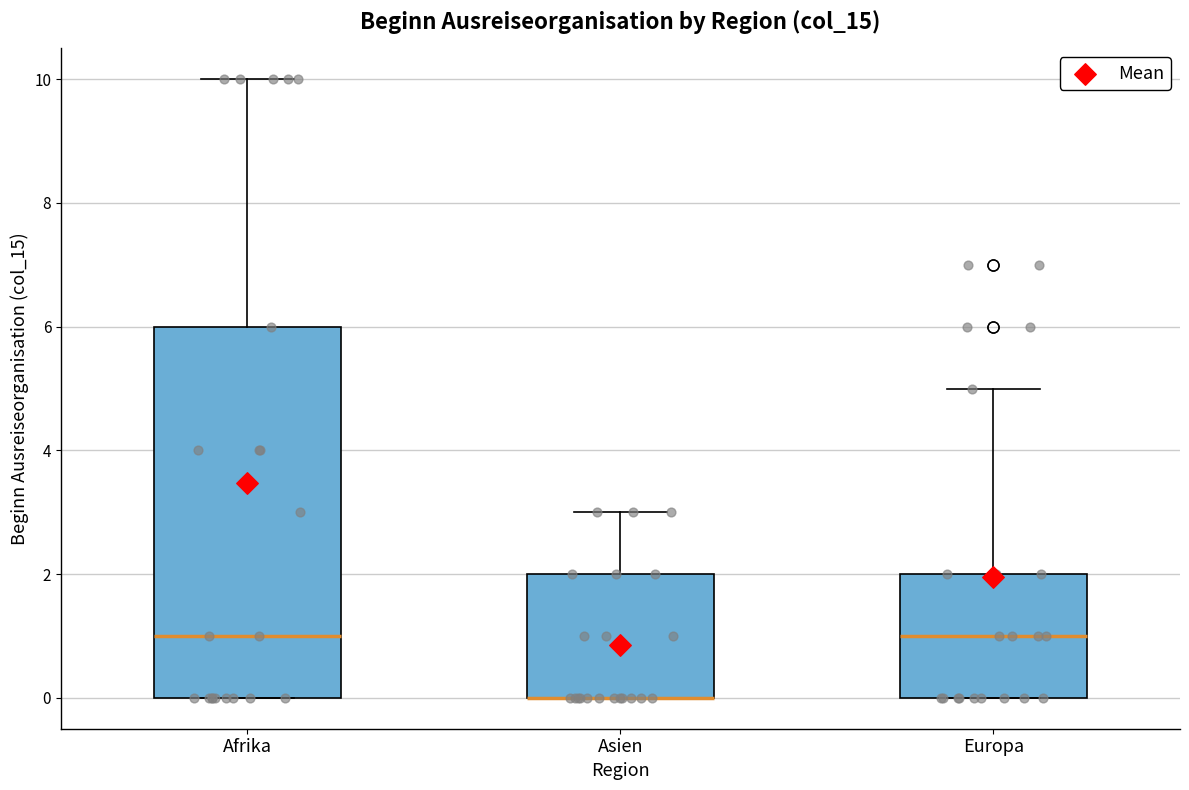

Reading left to right, read every box against the y-axis: the position of its median line, the range the box covers, and the ends of its whiskers. The values are not printed on the chart, so give them approximately, as read against the axis.

Afrika: median 1, box 0 to 6, whiskers 0 to 10
Asien: median 0 (drawn on the box's lower edge), box 0 to 2, whiskers 0 to 3
Europa: median 1, box 0 to 2, whiskers 0 to 5